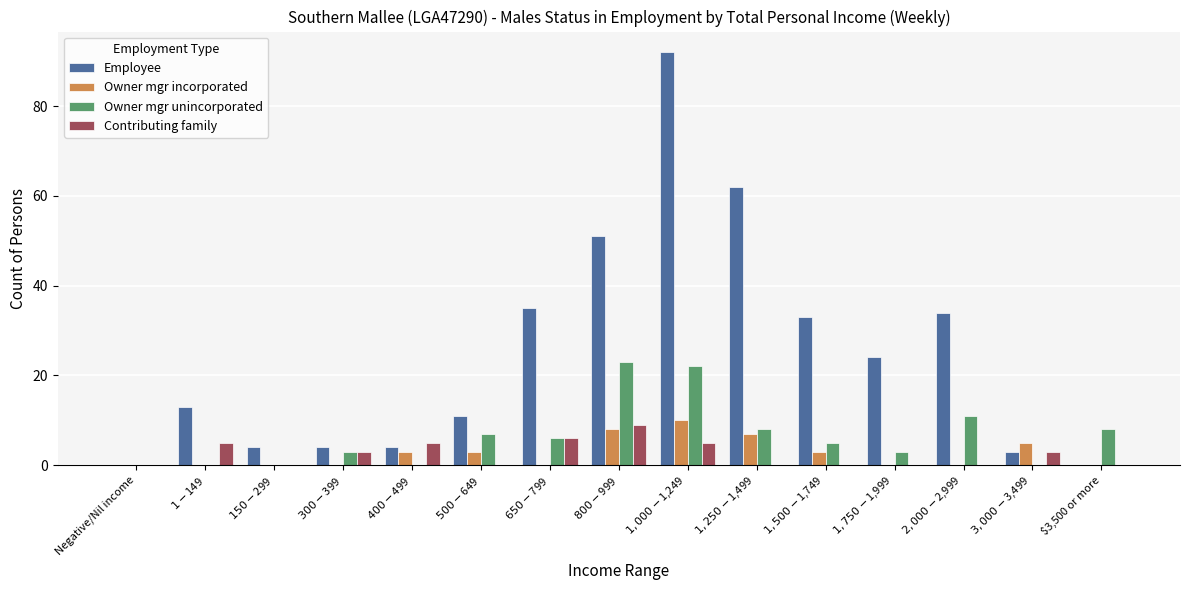

True or false: Owner mgr unincorporated has a value of 8 at $3,500 or more.

True